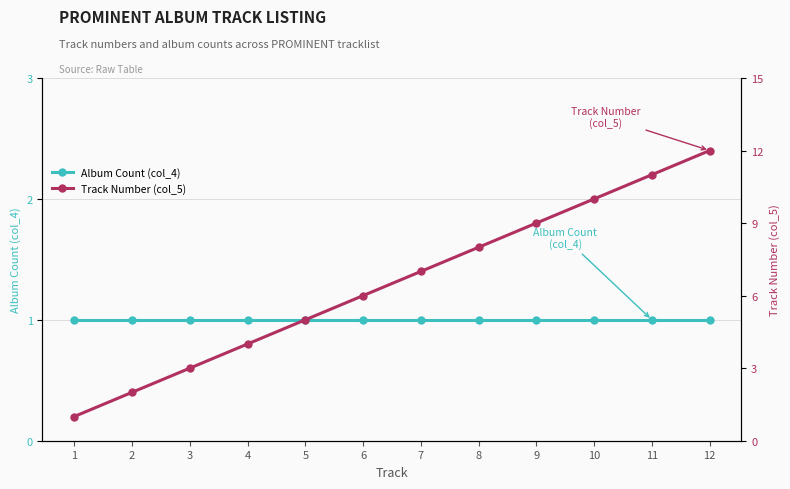

At 5, list the series in order from smallest to largest.

Album Count (col_4), Track Number (col_5)